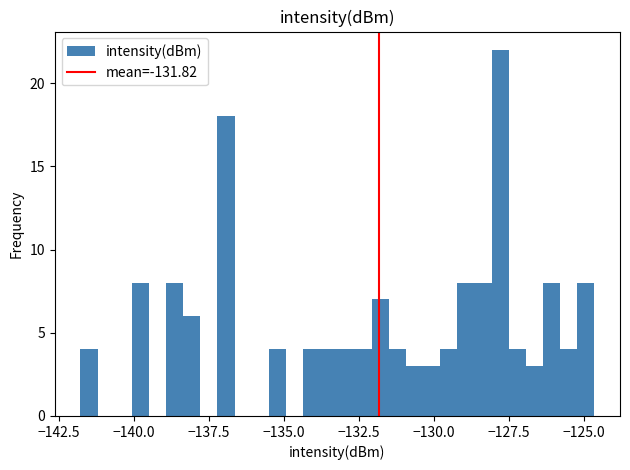

Around what value on the x-axis is the tallest bar? Give the approximate position of its centre, as read against the axis.

-128.0